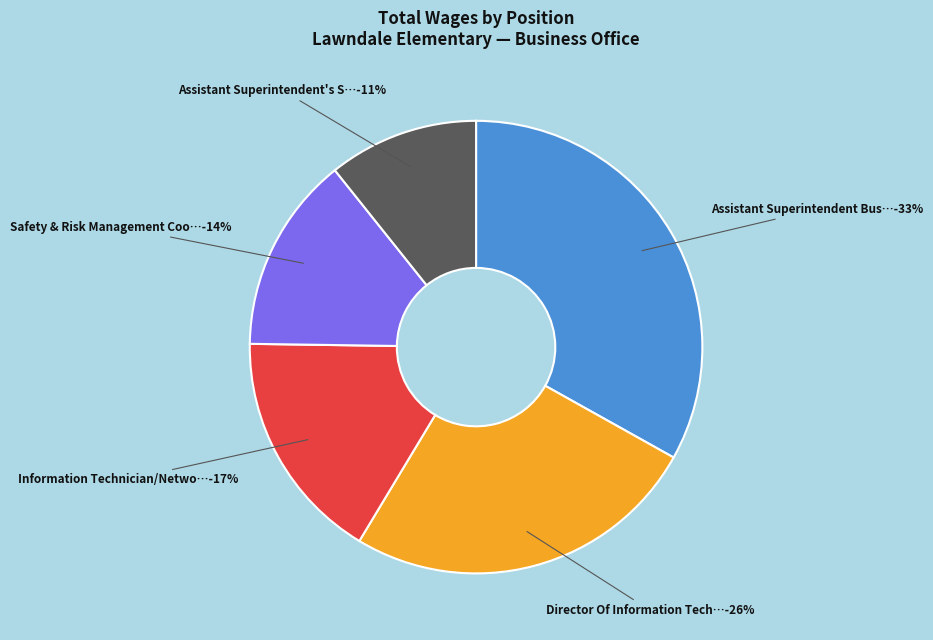

Approximately how many times larger is the value at Assistant Superintendent's Secretary compared to Assistant Superintendent Business Services?

0.3